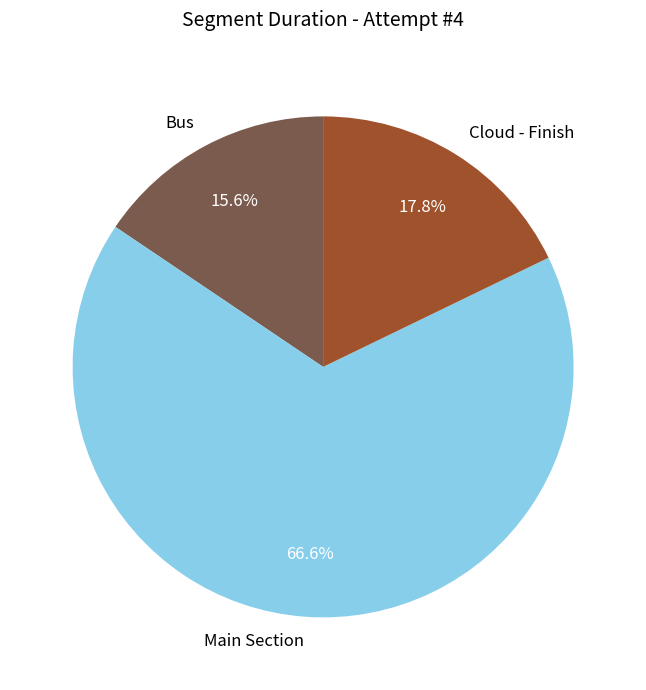

Rank the categories by value from lowest to highest.

Bus, Cloud - Finish, Main Section